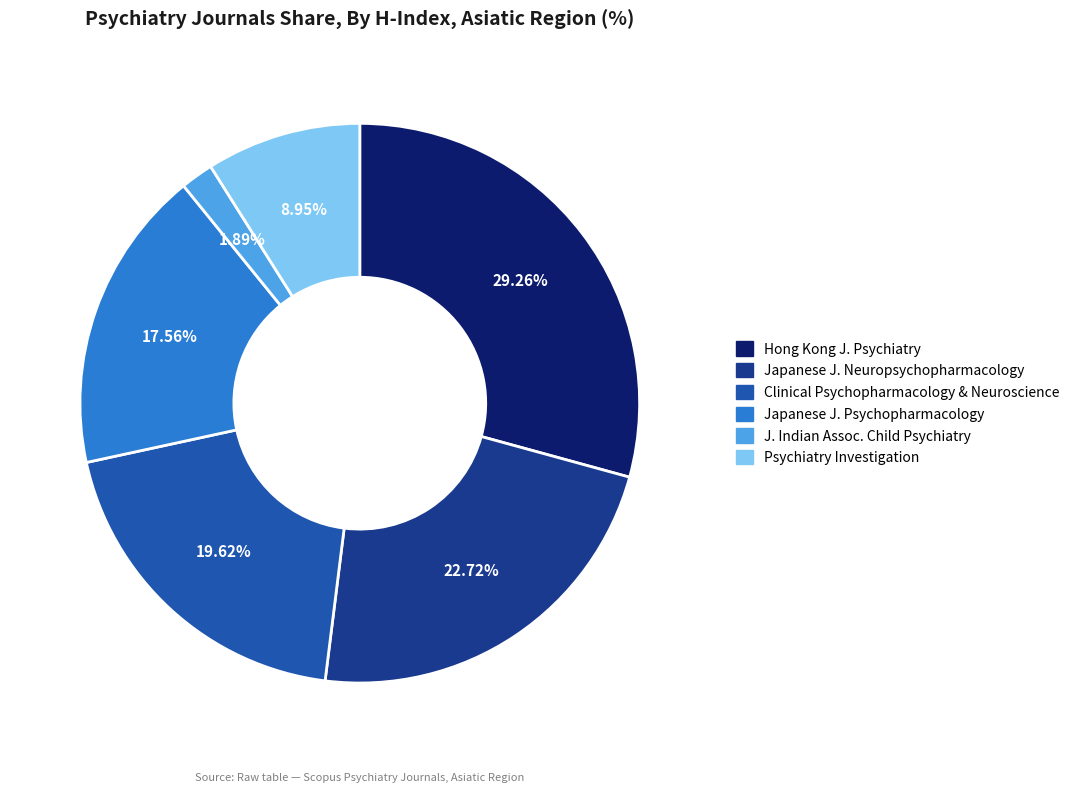

Combined, do Japanese J. Neuropsychopharmacology and Psychiatry Investigation account for over 50%?

No